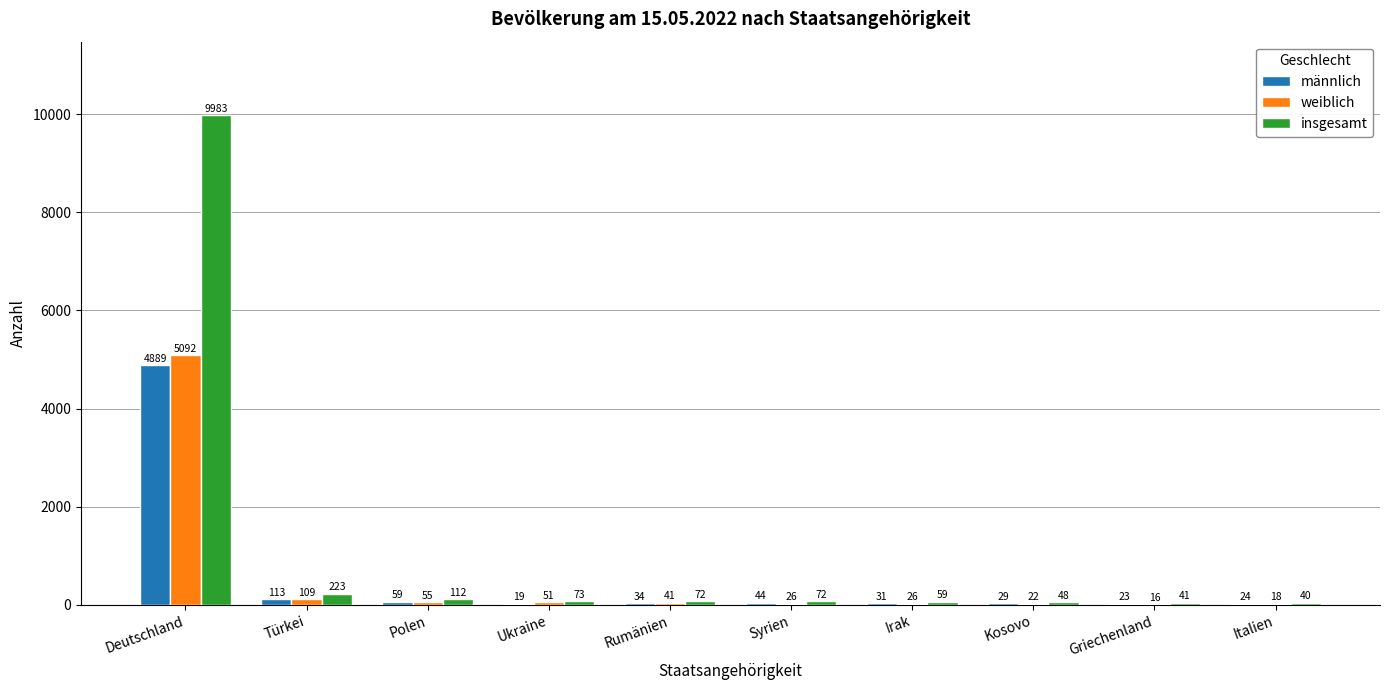

Read the weiblich value at Irak.

26